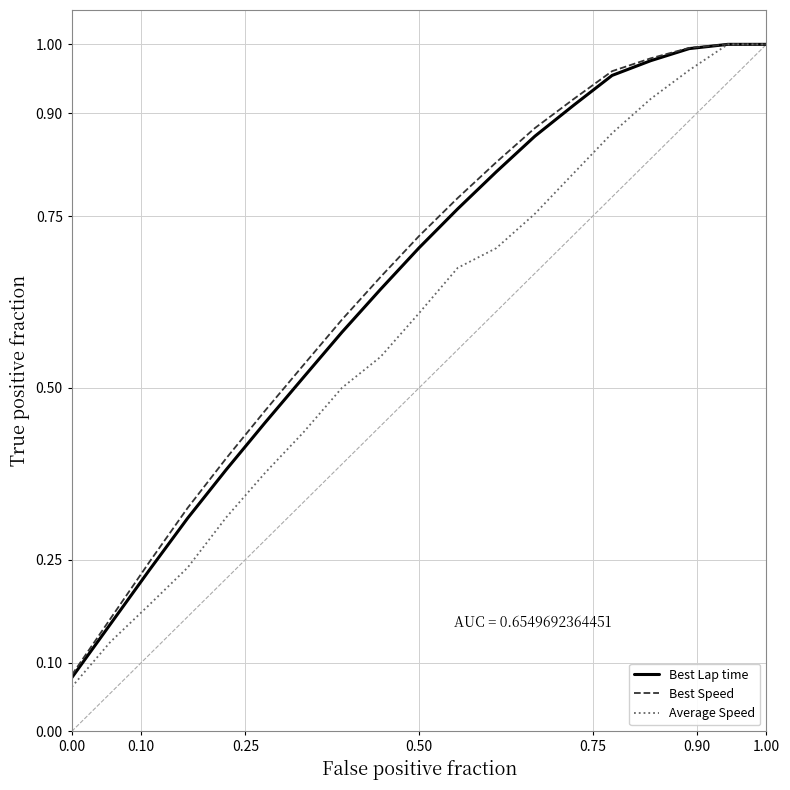

True or false: Best Speed and Average Speed cross at least once.

False